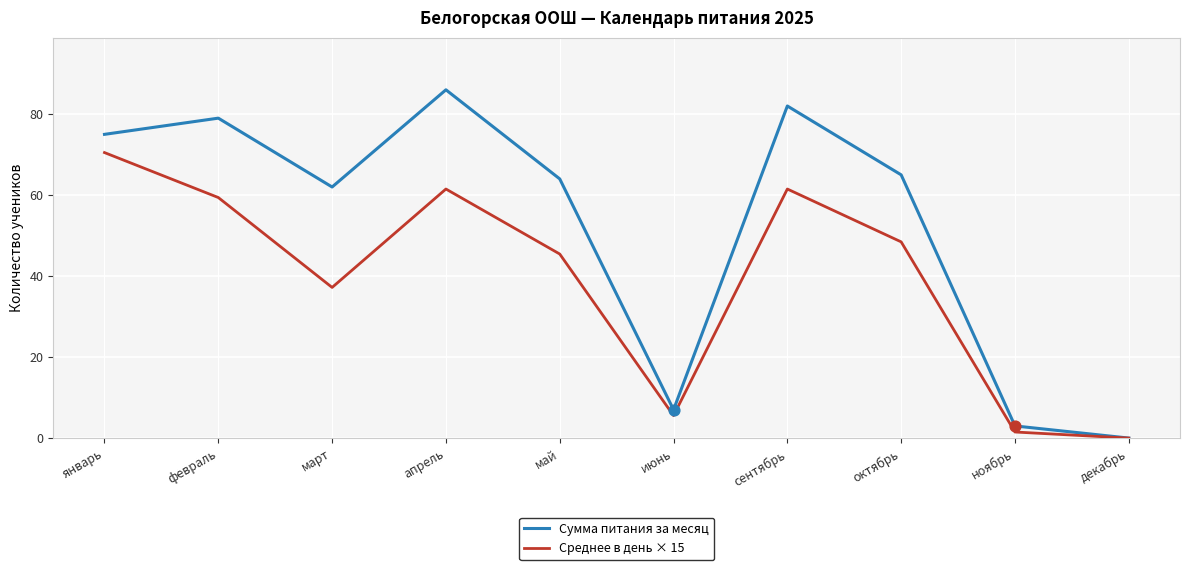

At how many categories does at least one series exceed 55?

7